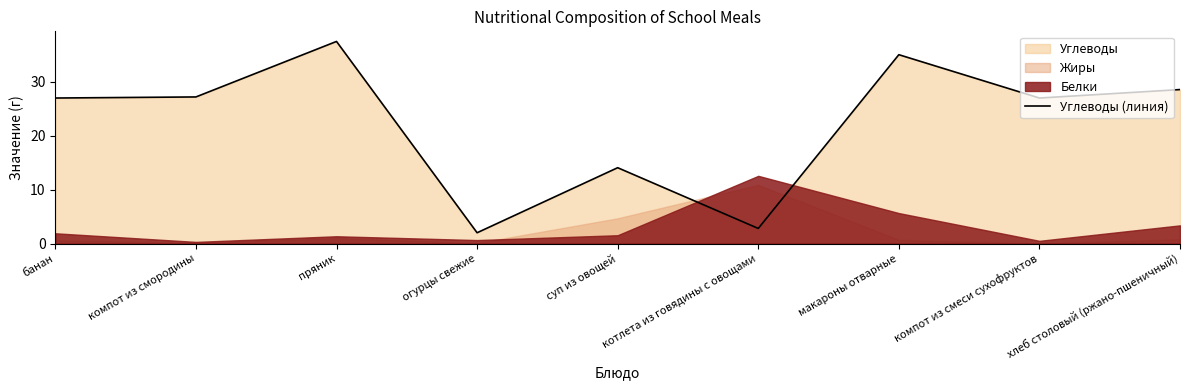

The chart shows a value of 23.1 at пряник. True or false?

False